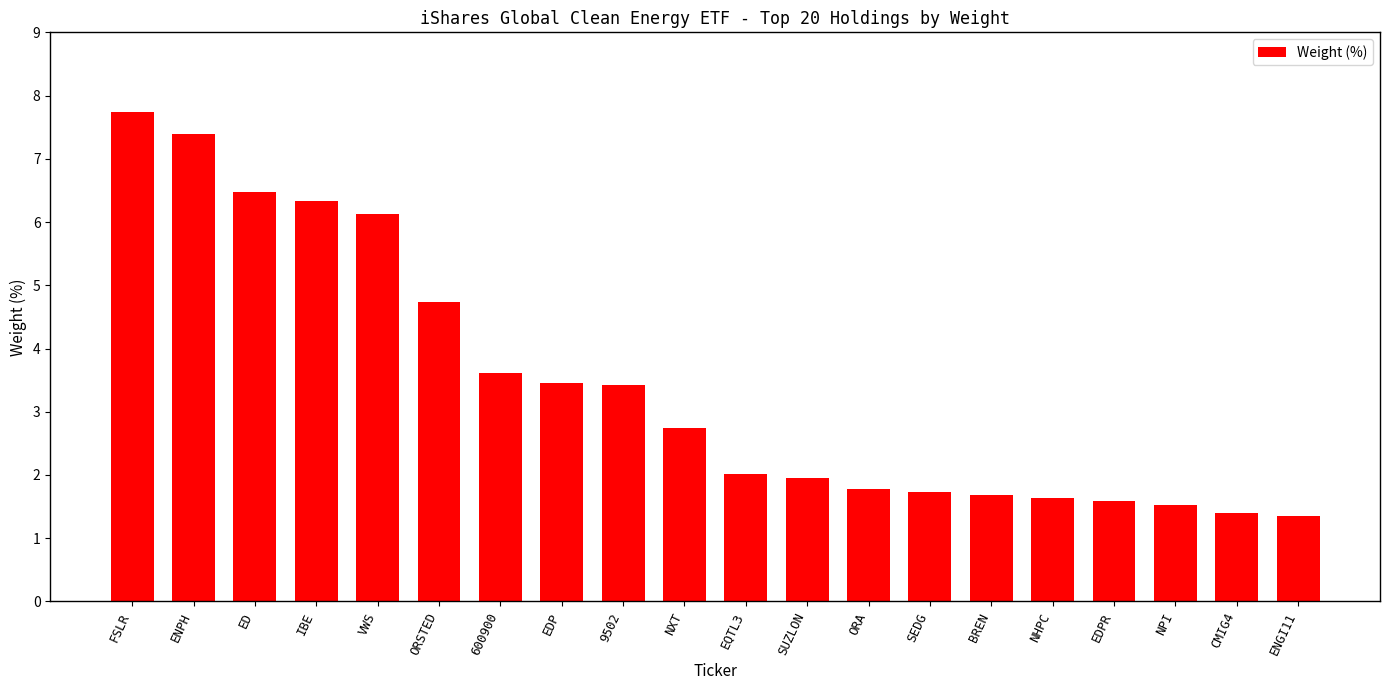

The chart shows a value of 3.2 at SUZLON. True or false?

False